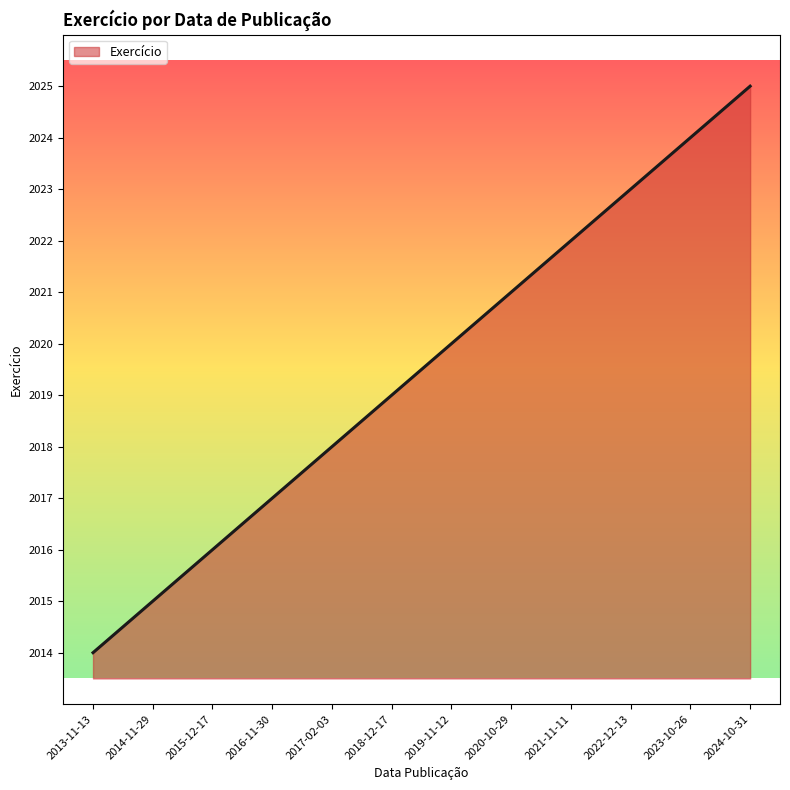

What is the difference between the maximum and minimum values?

11